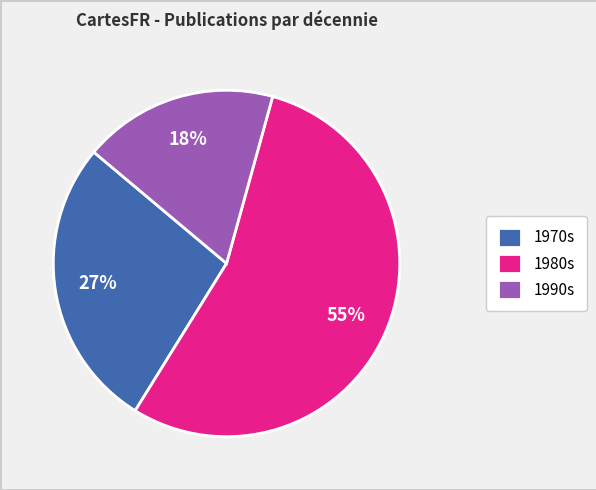

How many slices are in this pie chart?

3